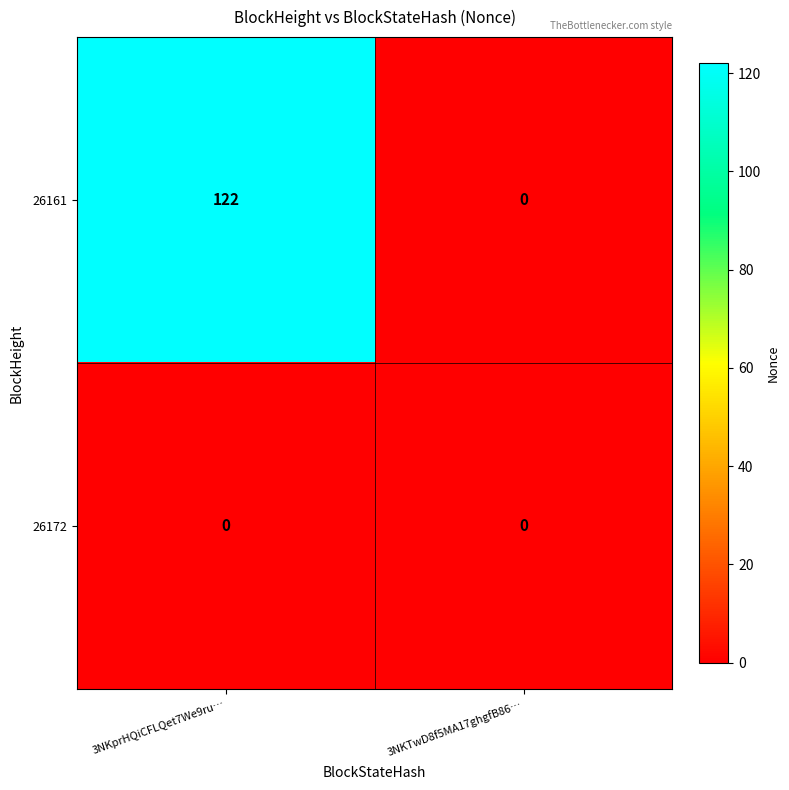

True or false: 26172 has a value of 0 at 3NKprHQiCFLQet7We9ru….

True